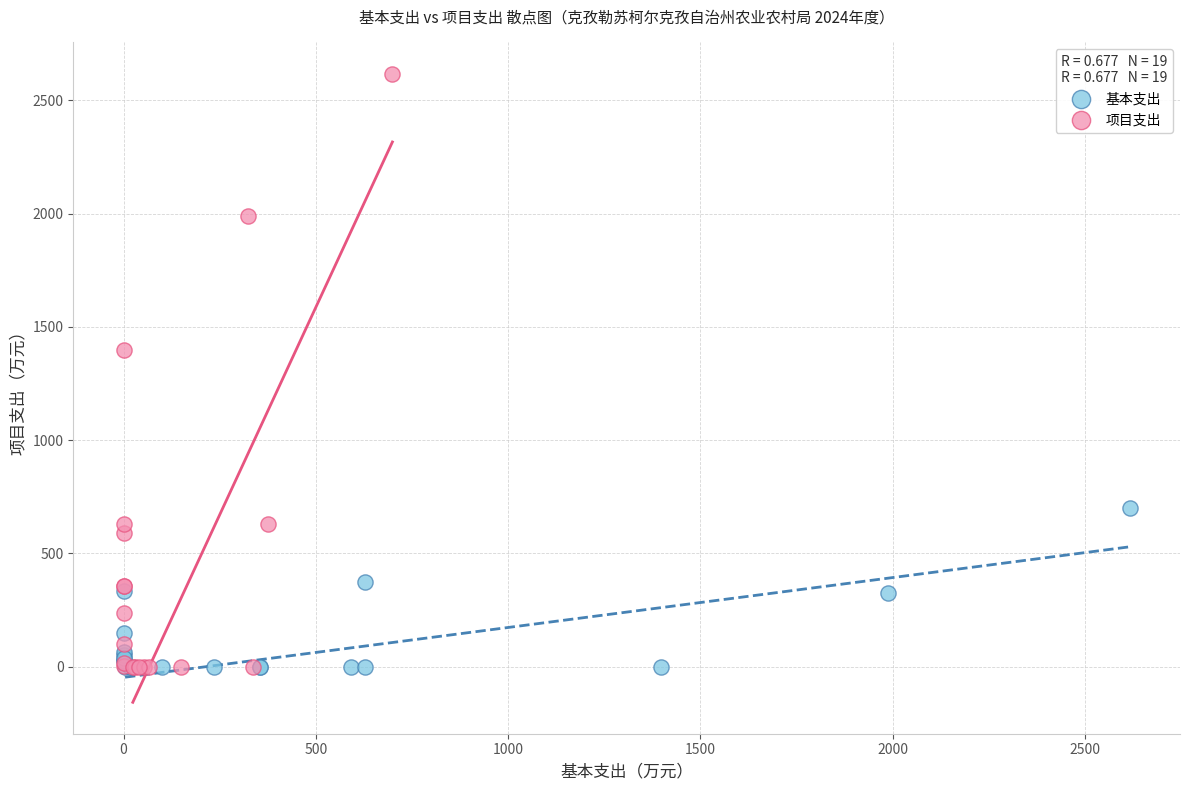

Which series has the largest Y range (max minus min)?

项目支出